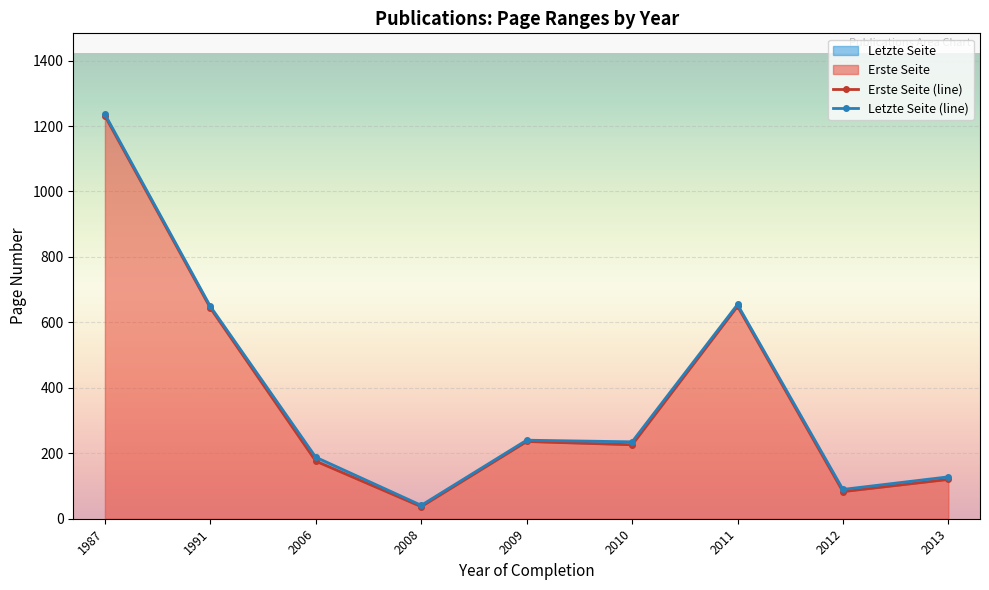

Is it true that Erste Seite (line) equals 901.6 at 2011?

False